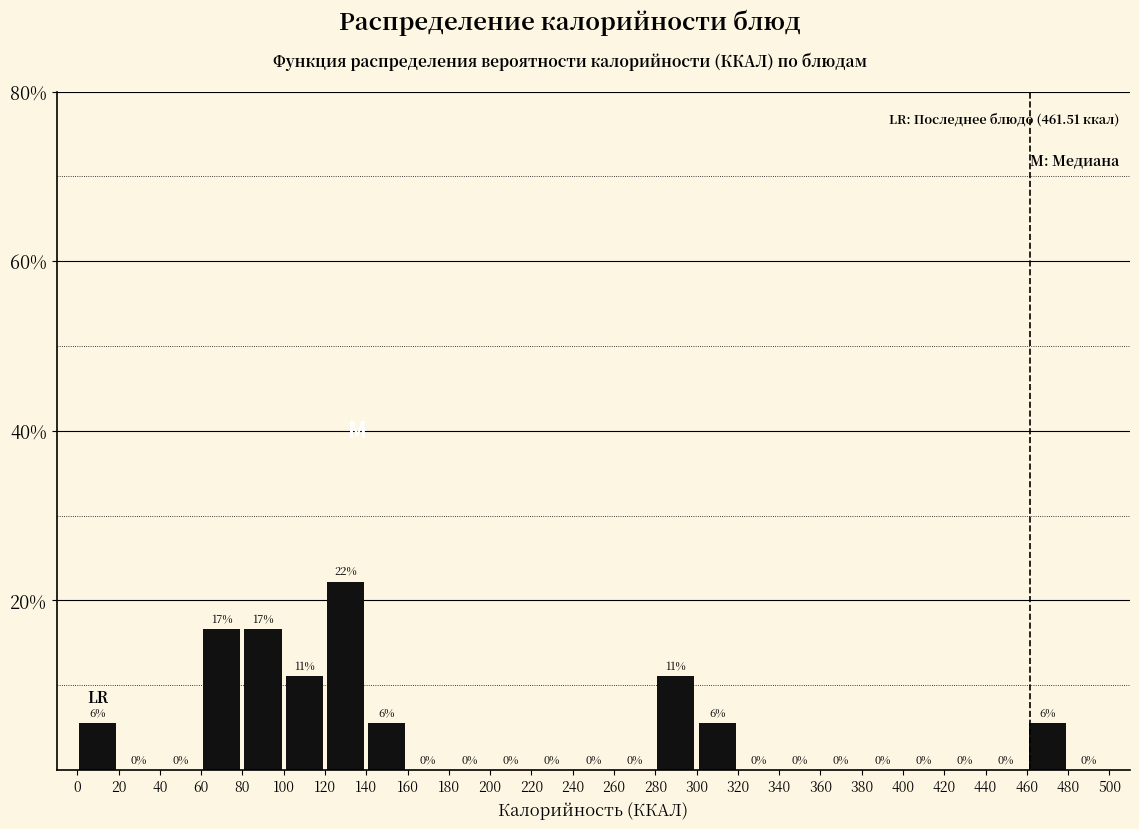

Which range on the x-axis has the tallest bar?

120 to 140